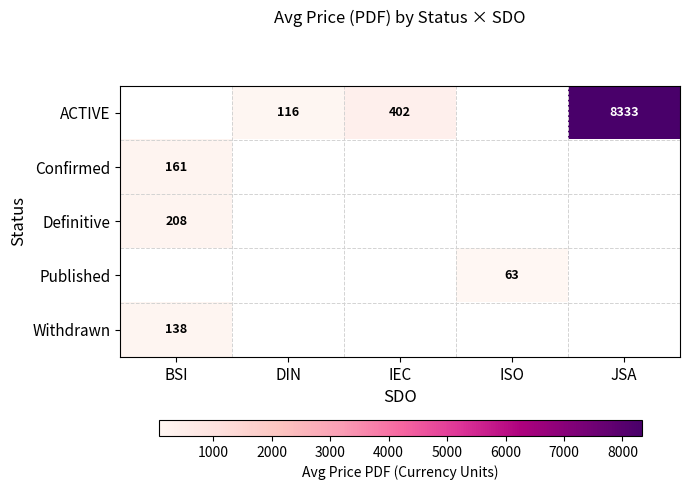

Which label corresponds to the smallest value in the chart?

ISO